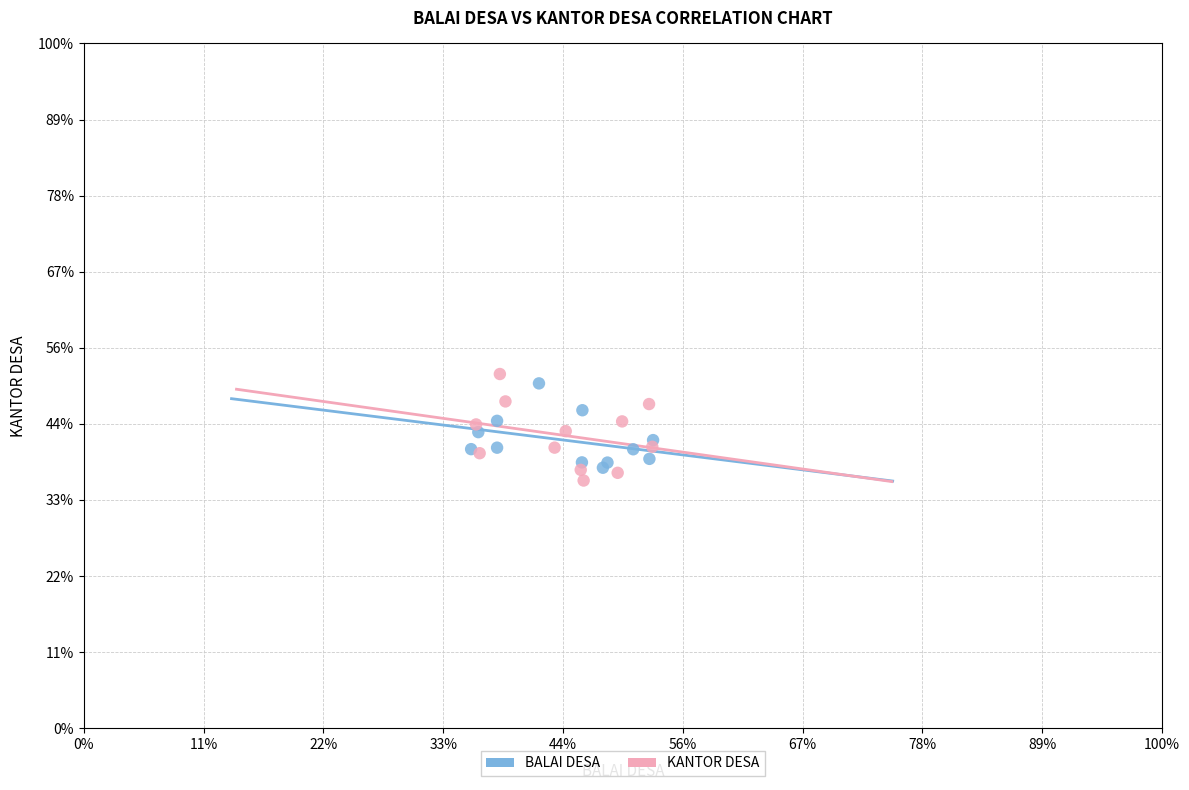

What are all the series names shown in the legend?

BALAI DESA, KANTOR DESA